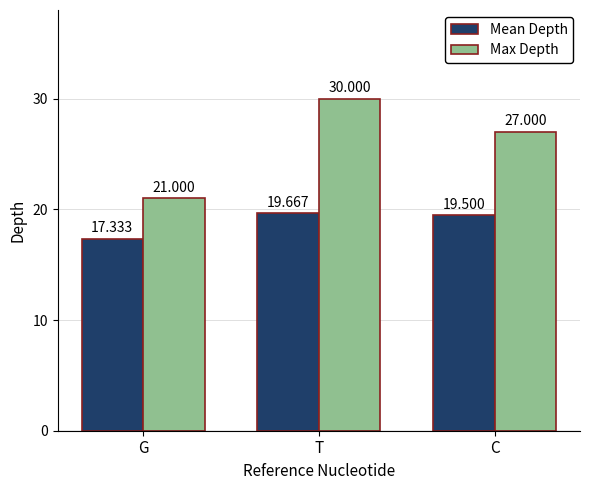

The value of Mean Depth at T is 19.7. True or false?

True